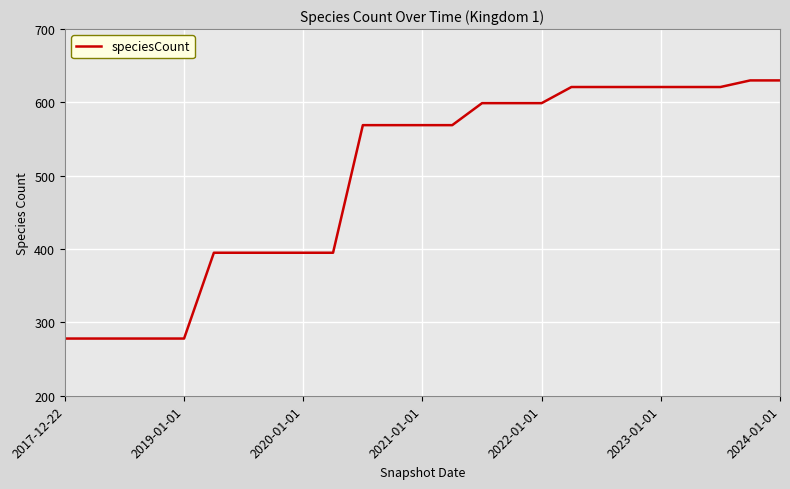

What is the difference between the maximum and minimum values?

352